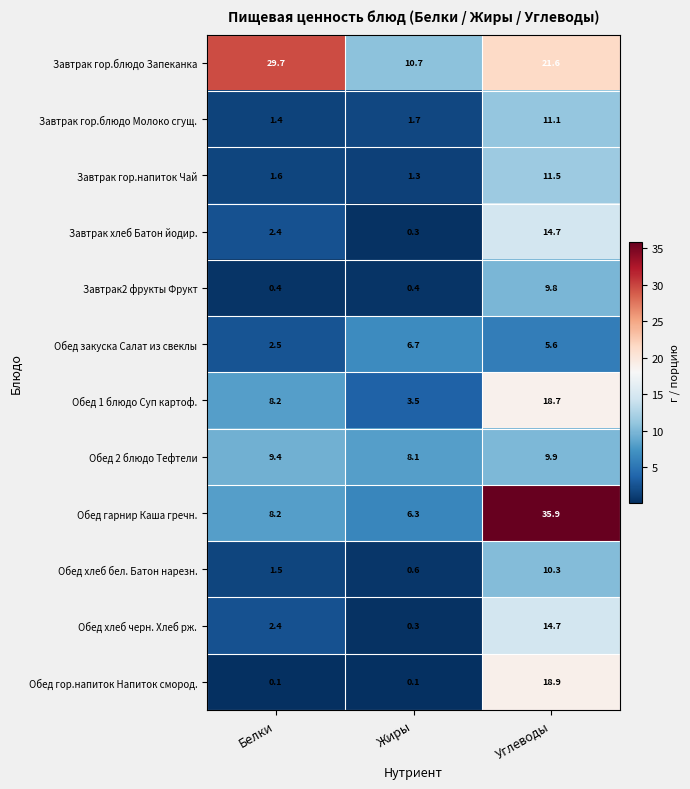

What is the greatest value displayed?

35.9